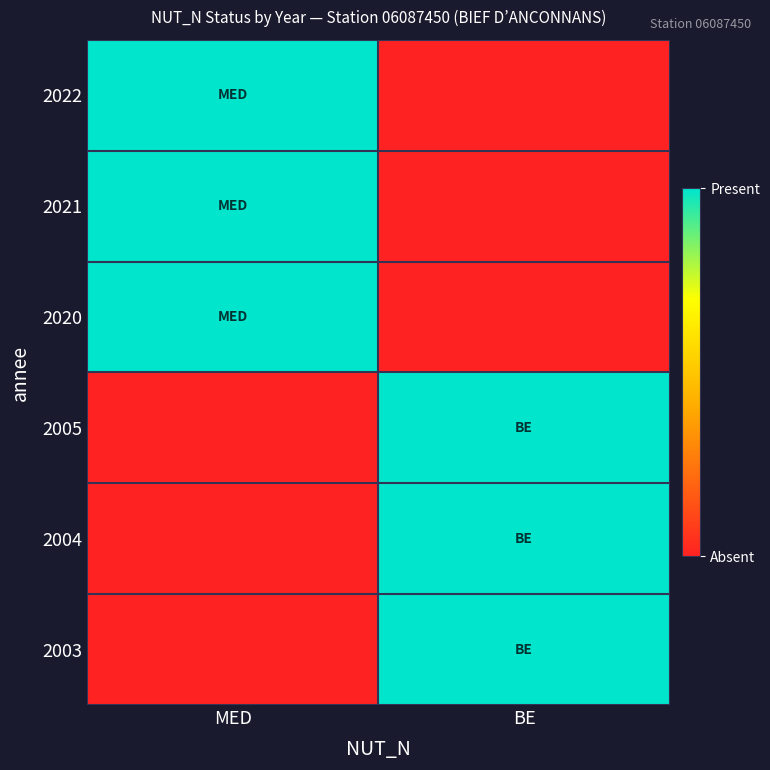

Which series has the largest total across all categories?

2022